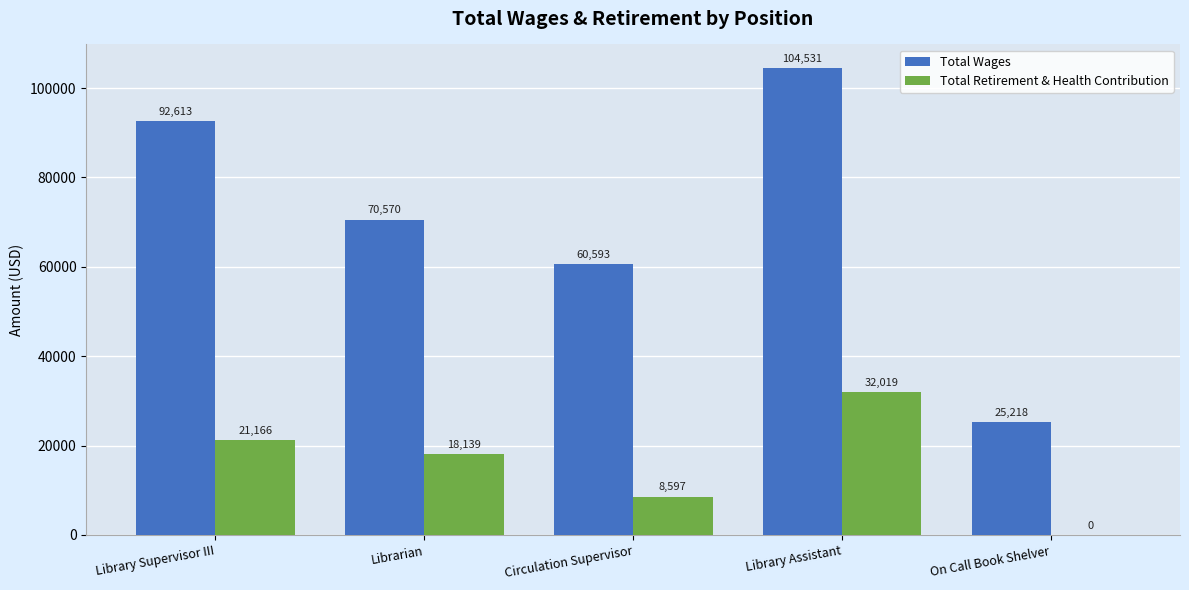

What is the difference between the Total Retirement & Health Contribution values at Library Assistant and On Call Book Shelver?

32019